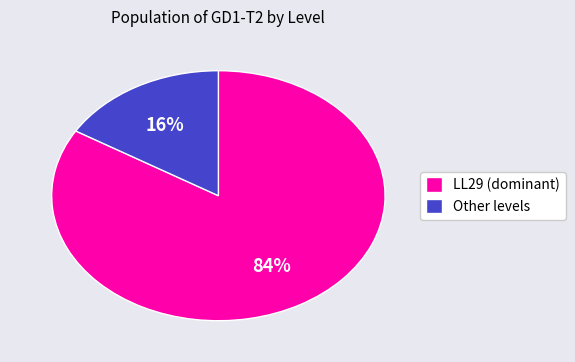

True or false: Other levels accounts for 31% of the total.

False